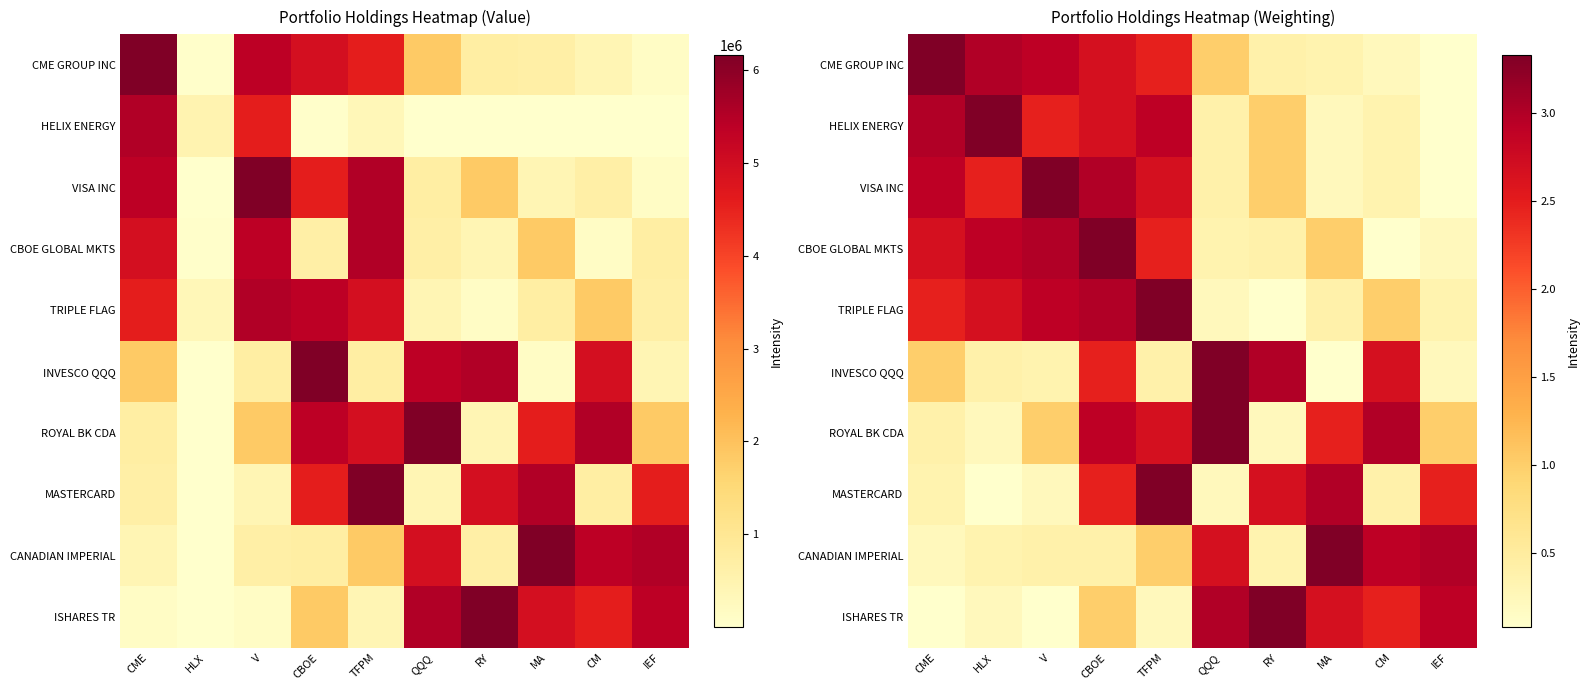

Between RY and MA, which series saw the biggest shift?

CANADIAN IMPERIAL